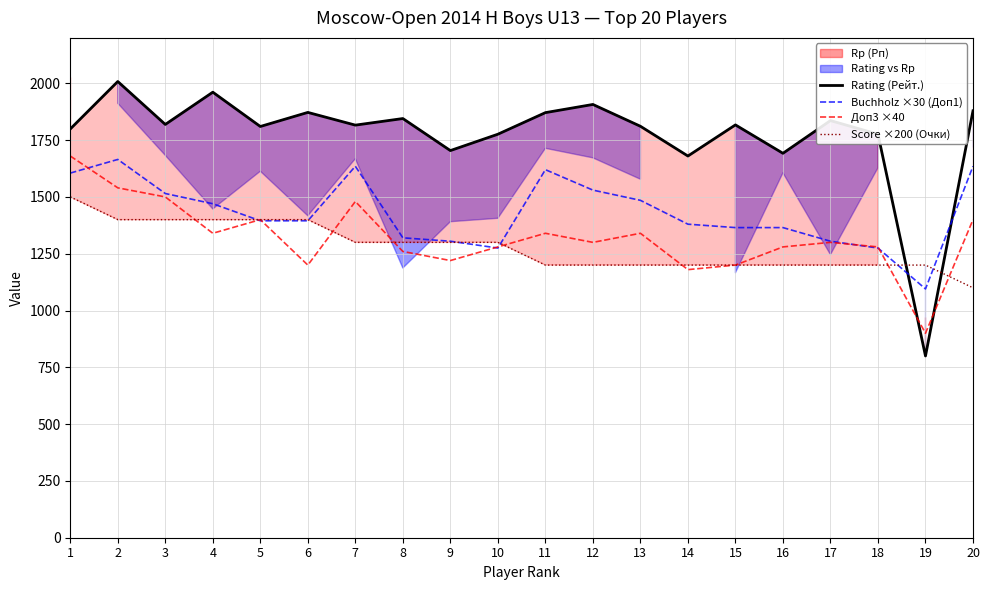

Between which two adjacent categories do Rating (Рейт.) and Buchholz ×30 (Доп1) first intersect?

18 and 19